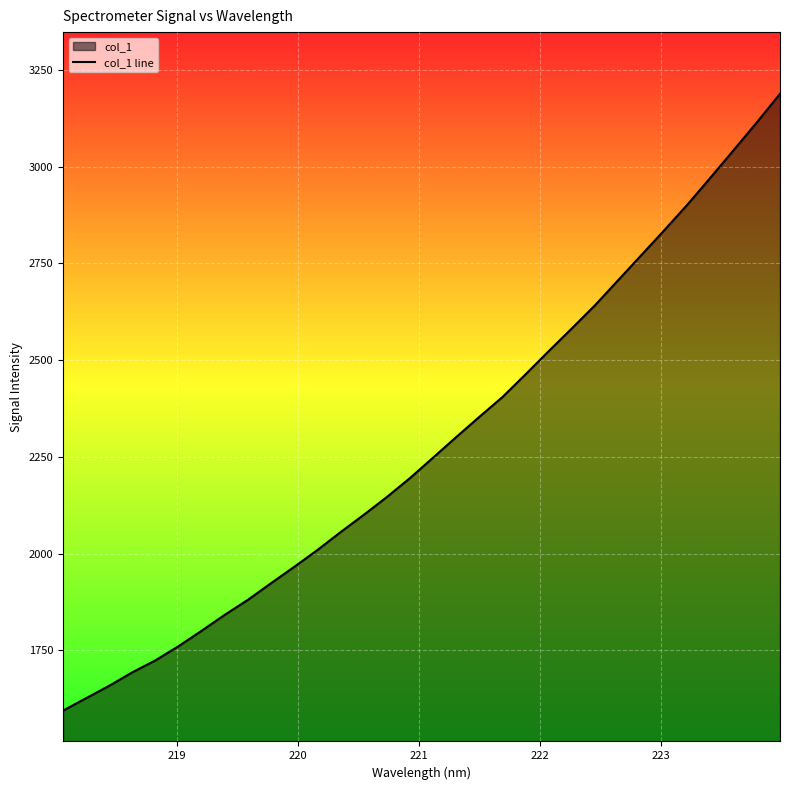

What is the greatest value displayed?

3188.5